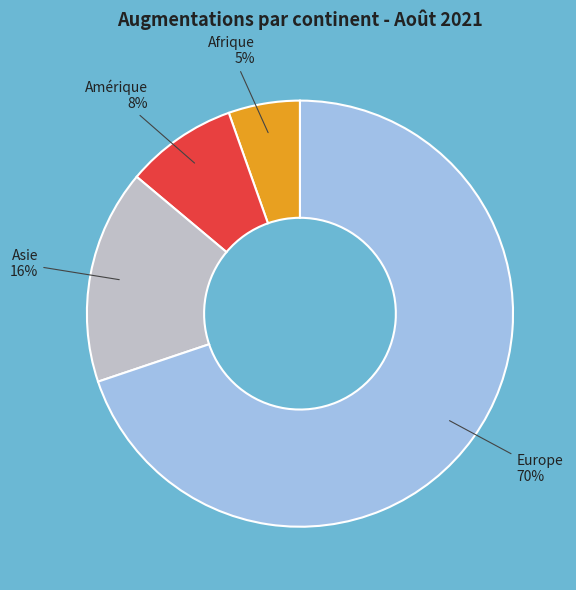

Does any single category account for the majority?

Yes